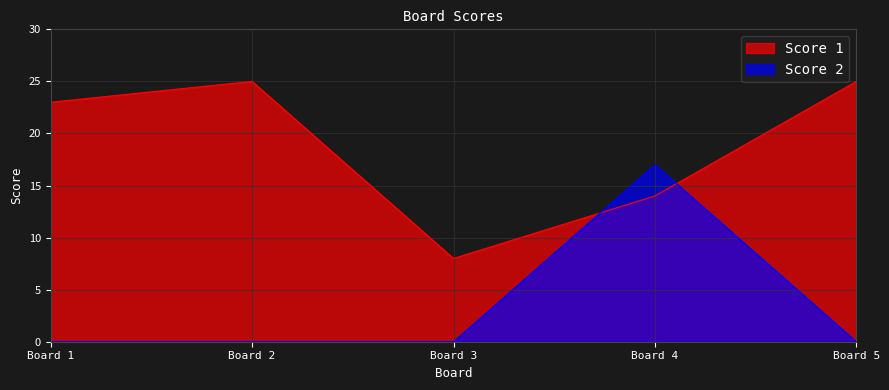

What is the average value of the Score 1 series?

19